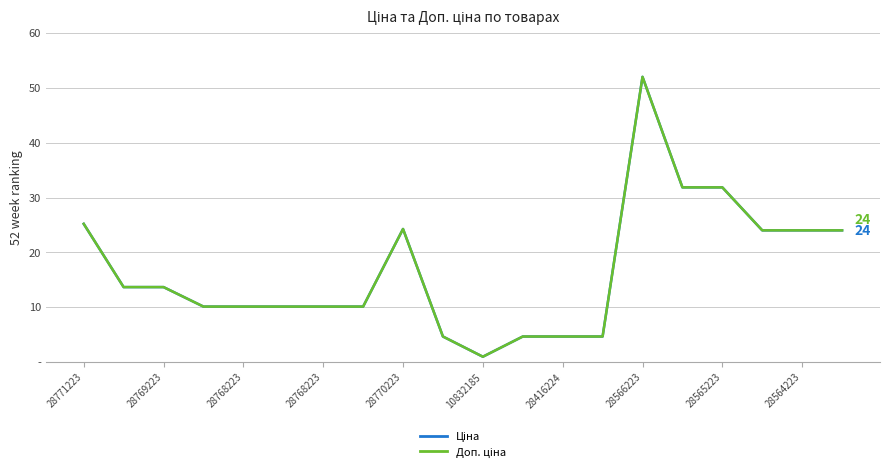

True or false: Ціна and Доп. ціна intersect in this chart.

False